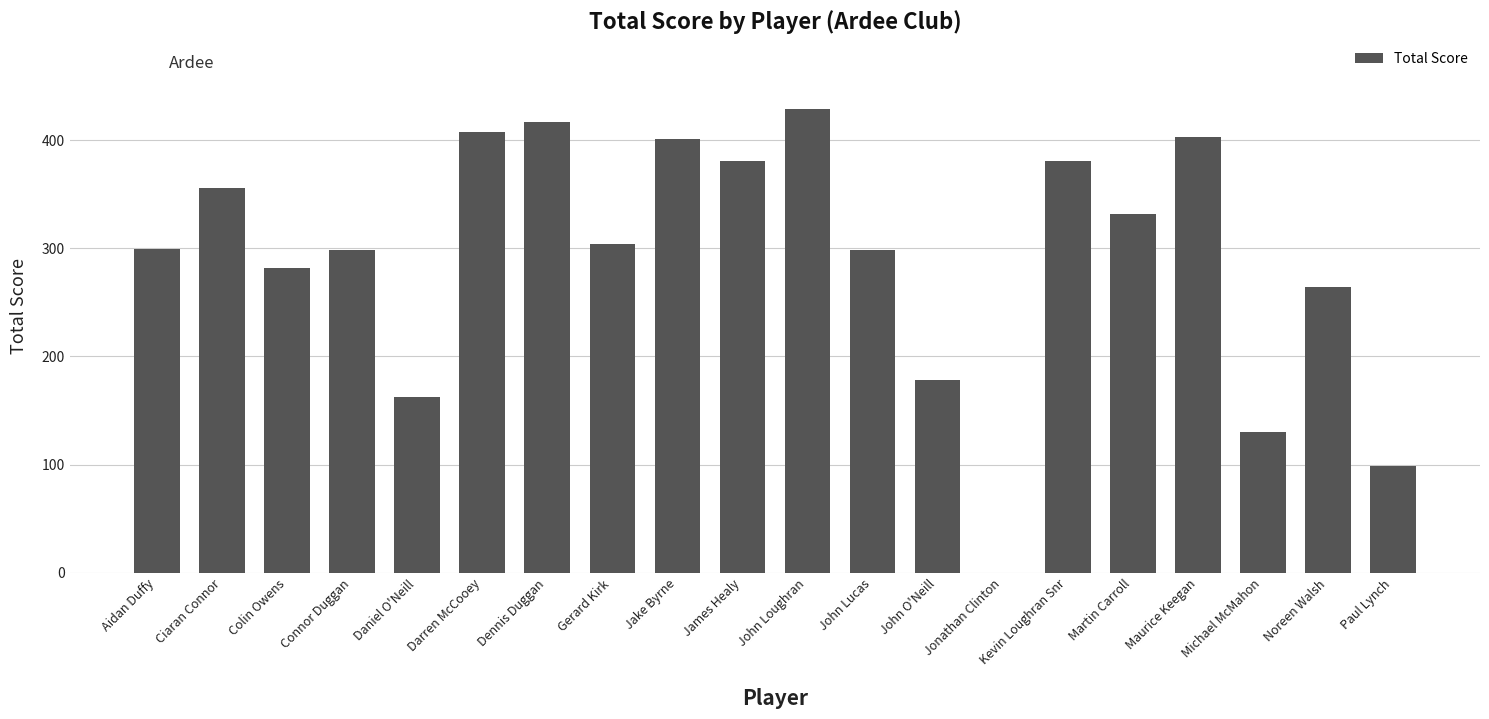

What is the ratio of the value at Ciaran Connor to the value at Michael McMahon?

2.7